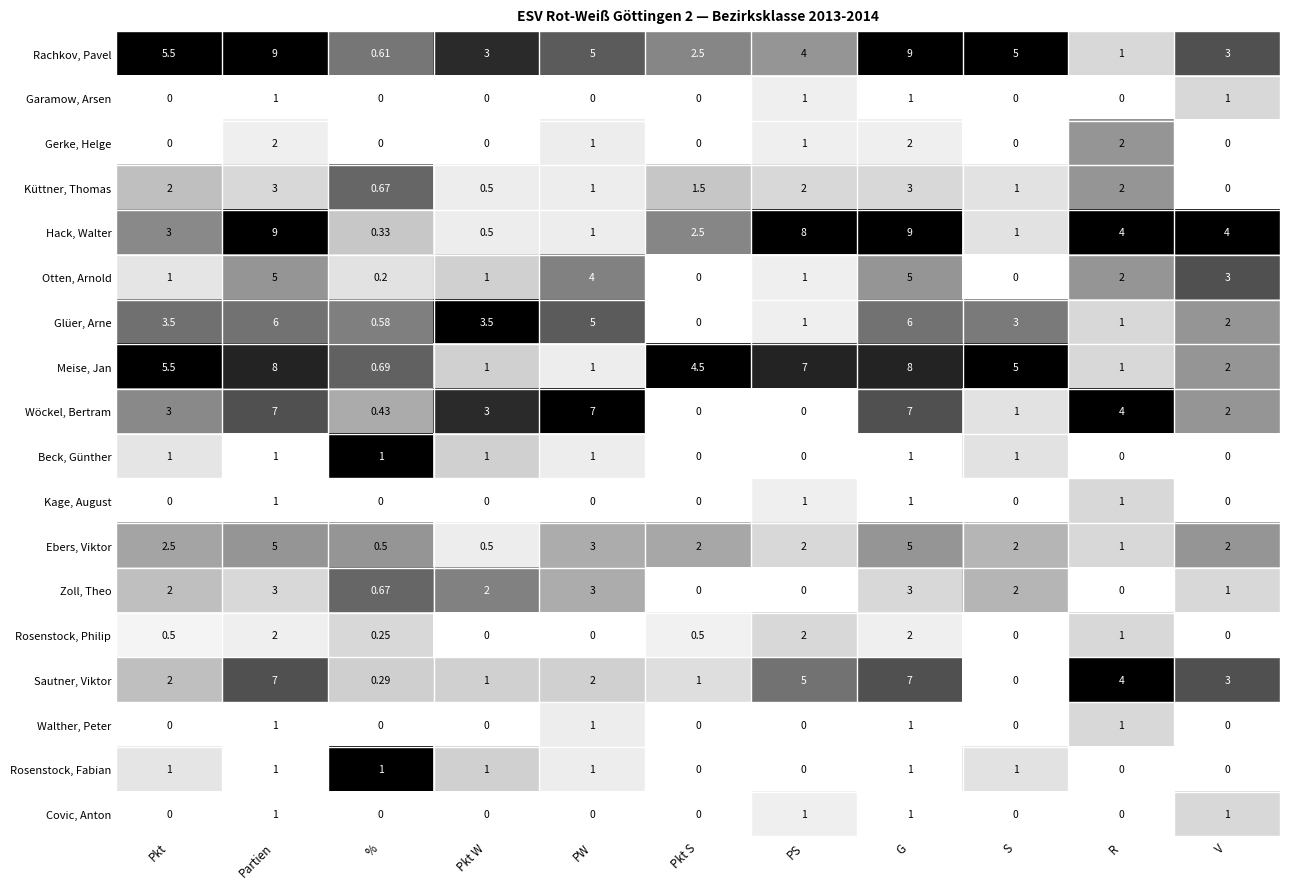

Which series has the widest spread of values?

Hack, Walter